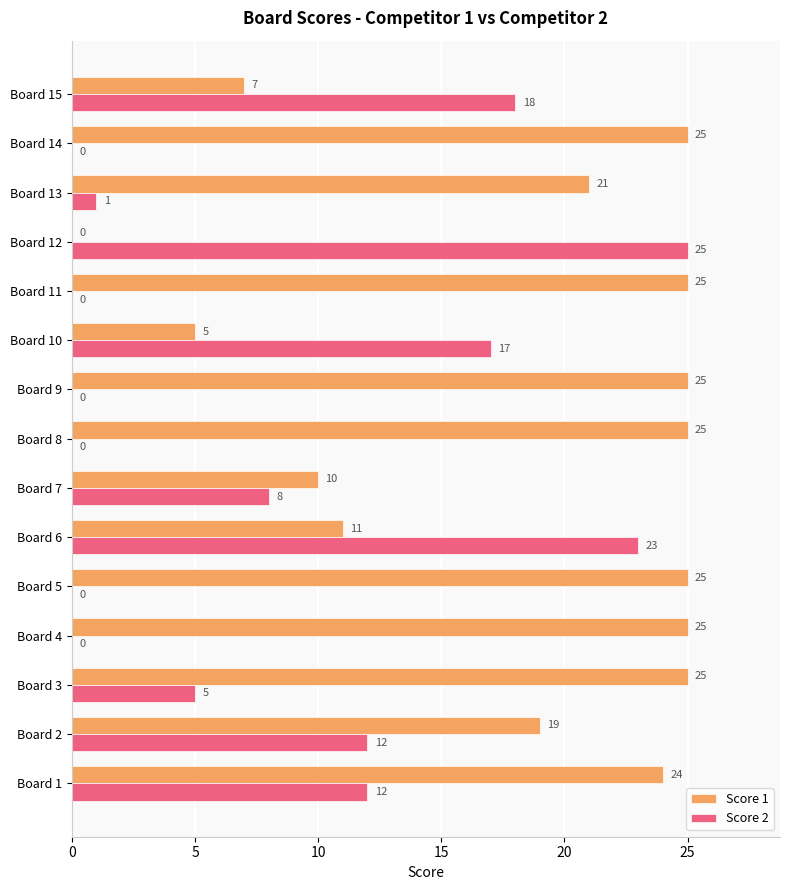

At which category is the sum across all series the highest?

Board 1